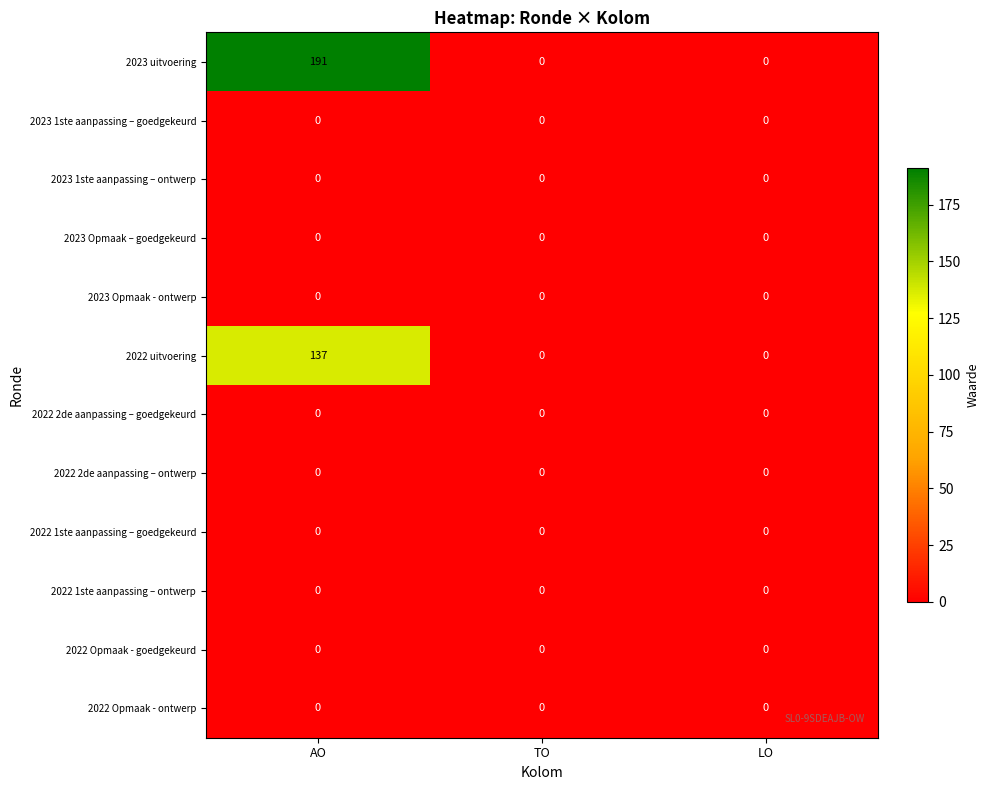

What is the maximum value shown in the chart?

191